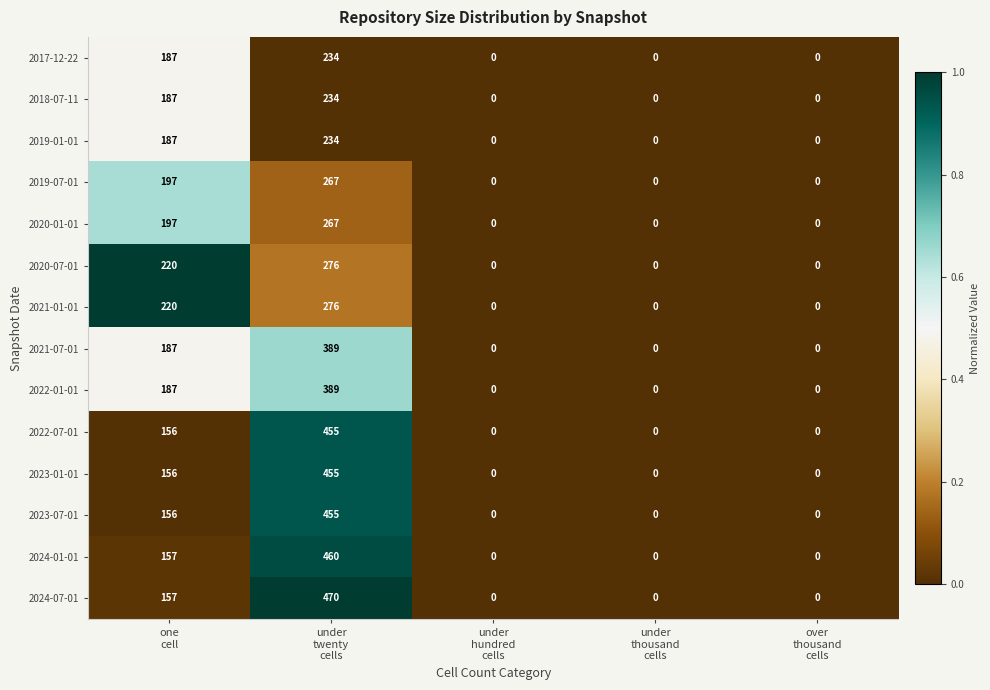

What is the average value of the 2019-01-01 series?

84